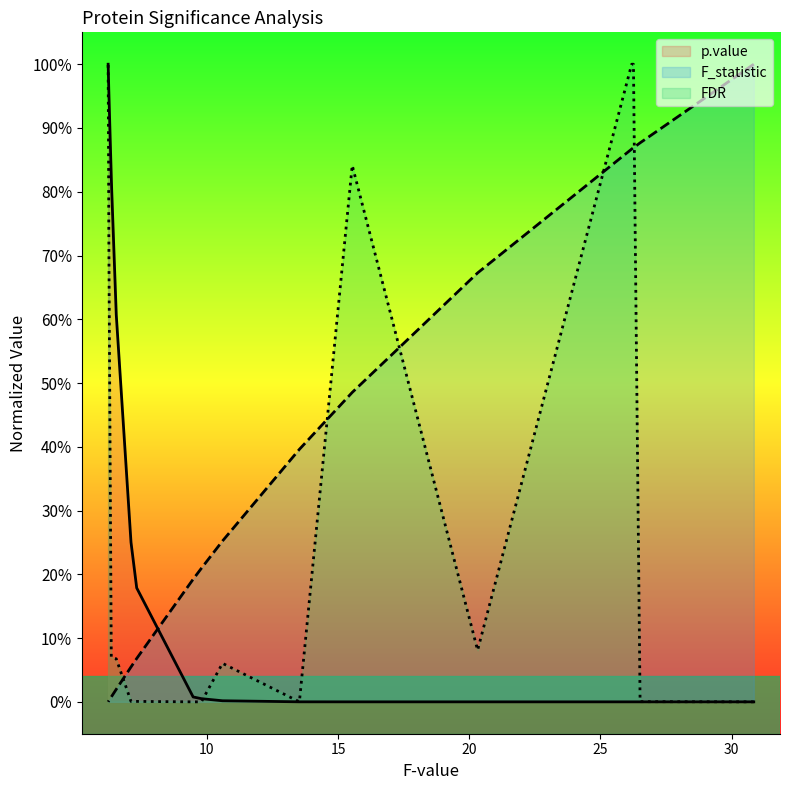

At which category is the sum across all series the highest?

6.2314